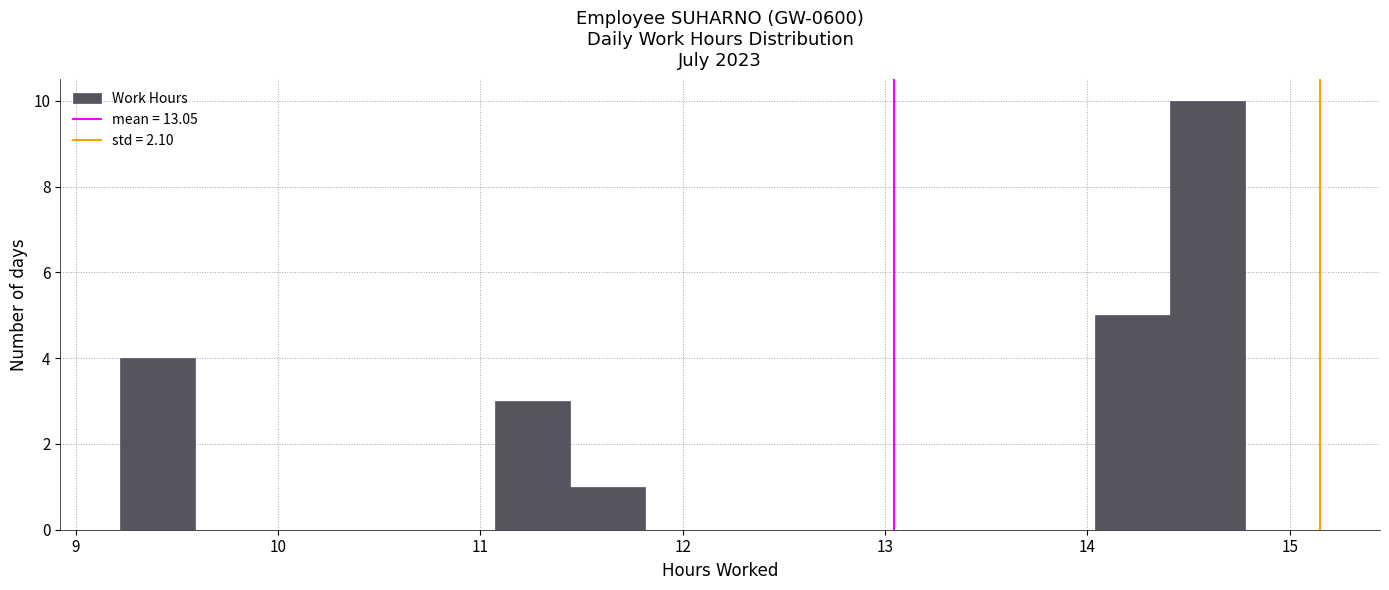

Around what value on the x-axis is the tallest bar? Give the approximate position of its centre, as read against the axis.

14.6